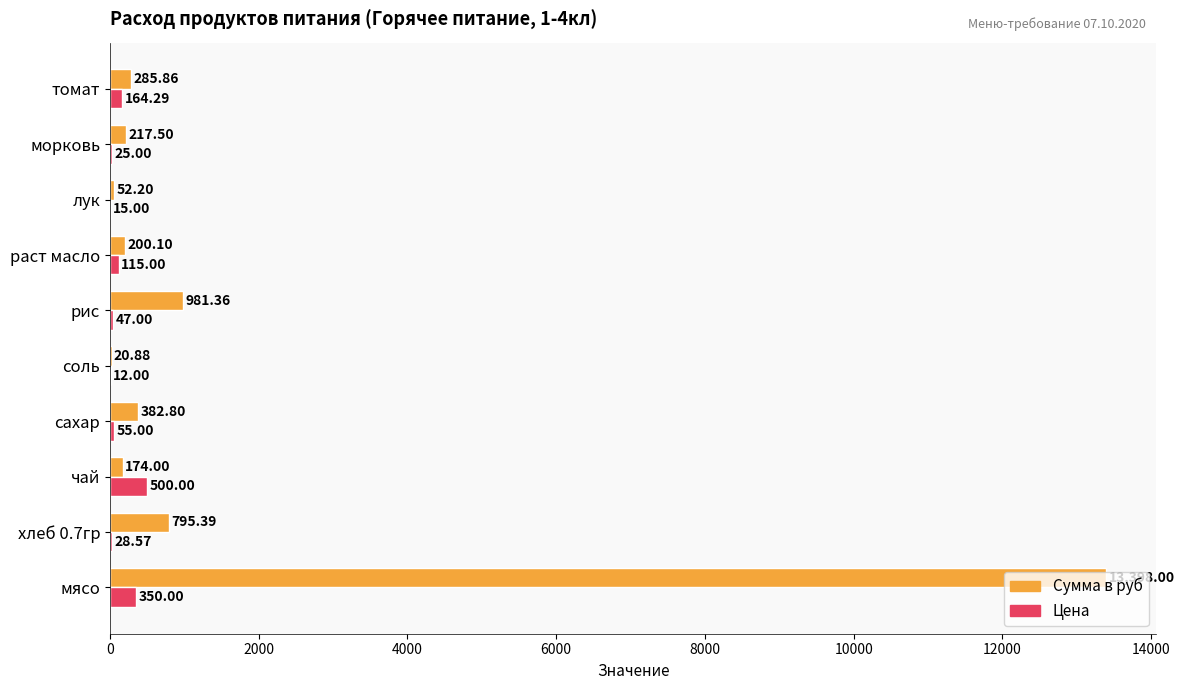

At which category is the sum across all series the highest?

мясо